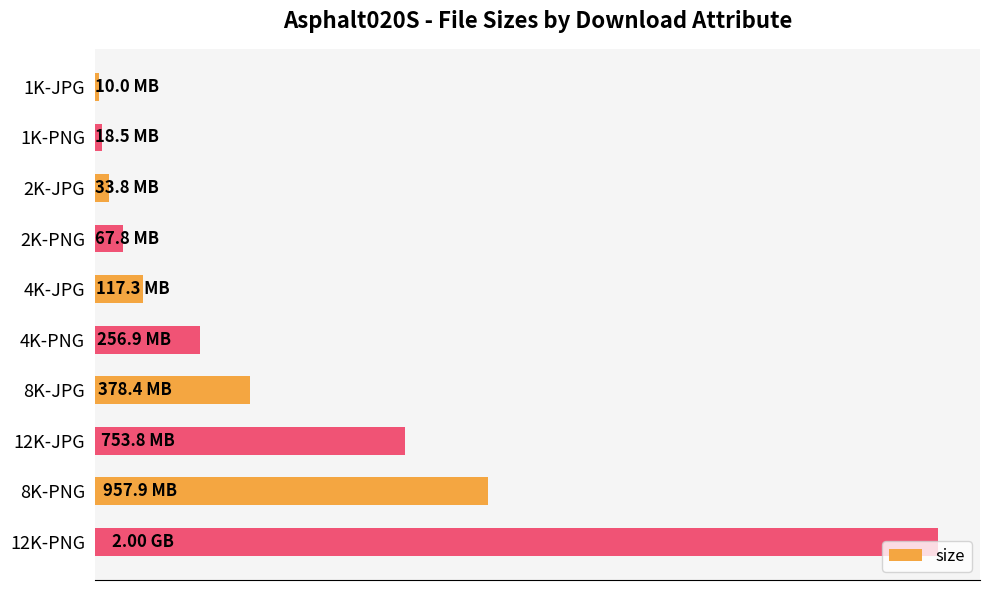

Does the chart contain any negative values?

No